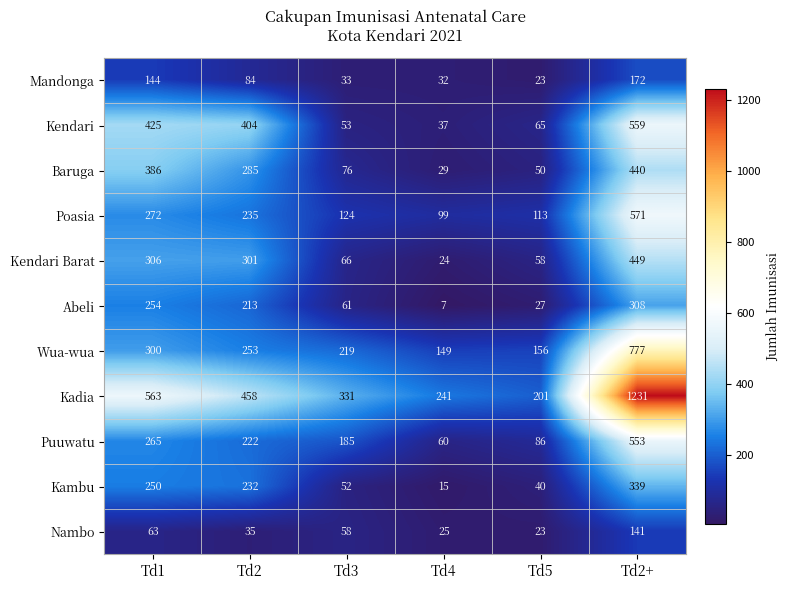

Rank the categories by Wua-wua value from lowest to highest.

Td4, Td5, Td3, Td2, Td1, Td2+